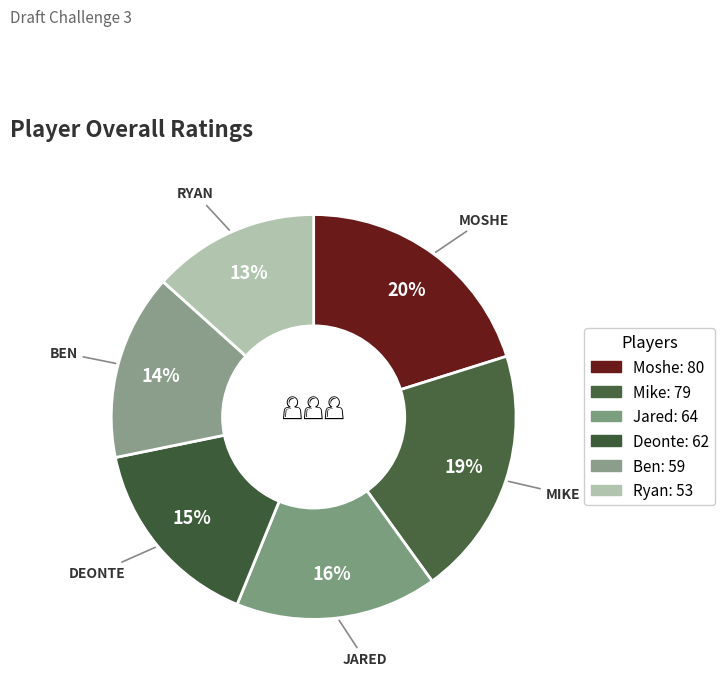

What is the change in value from Mike to Ryan?

-26